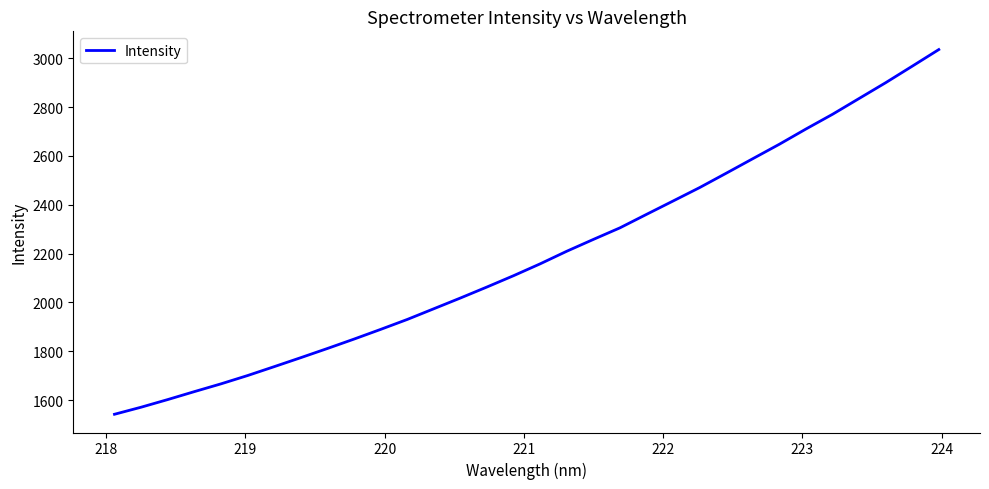

What is the minimum value shown in the chart?

1542.0